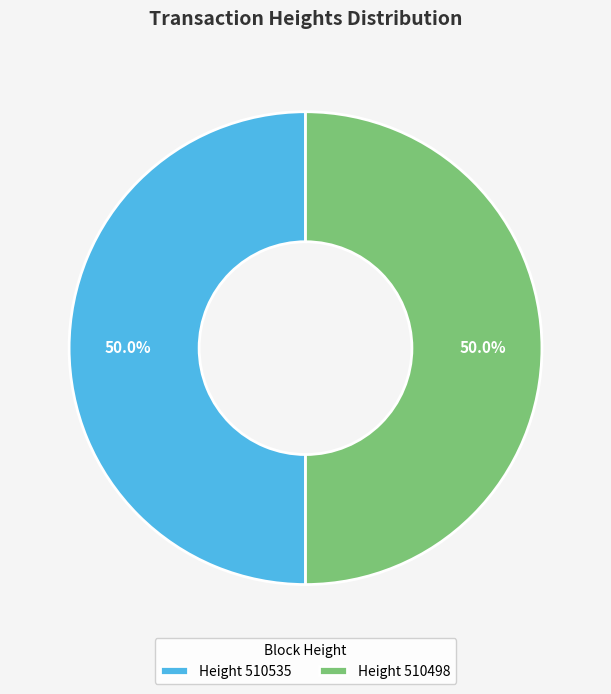

What is the ratio of the value at Height 510535 to the value at Height 510498?

1.0